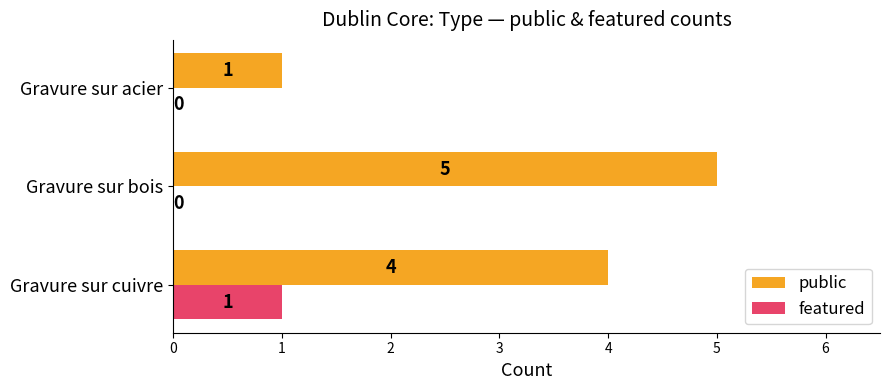

True or false: public has a value of 4 at Gravure sur cuivre.

True